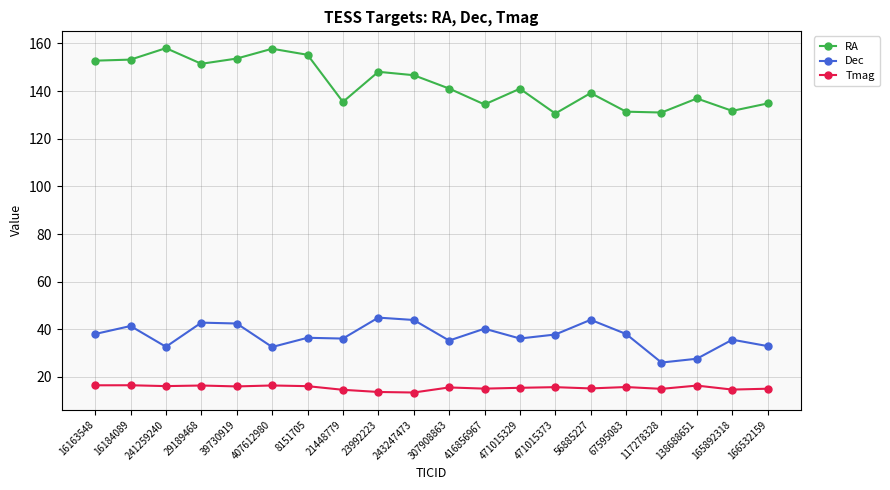

True or false: RA and Tmag cross at least once.

False